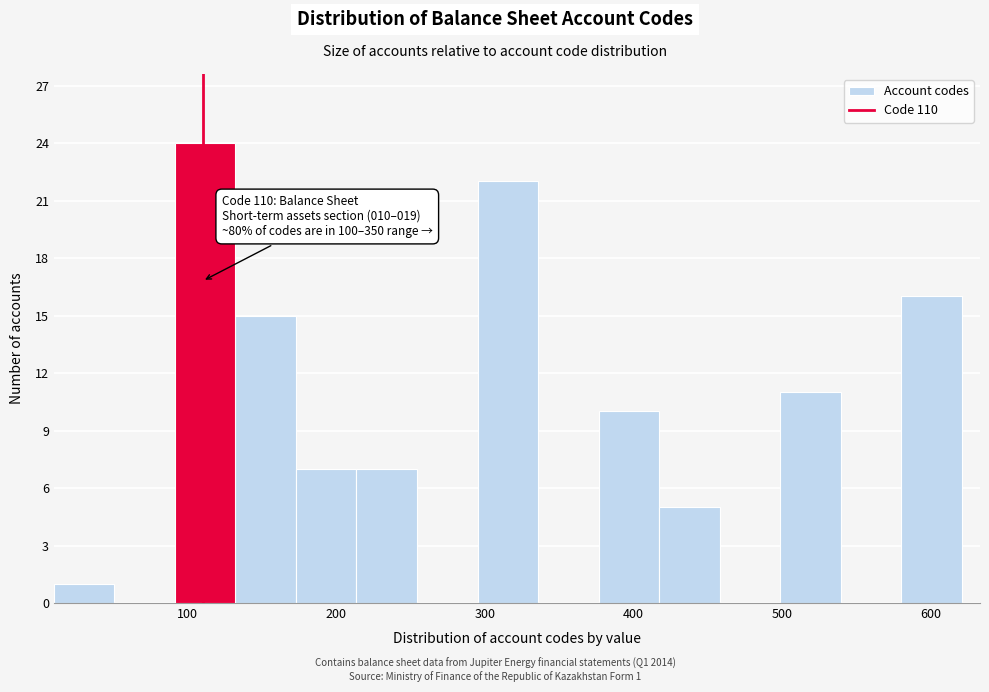

Which range on the x-axis has the tallest bar?

90 to 130